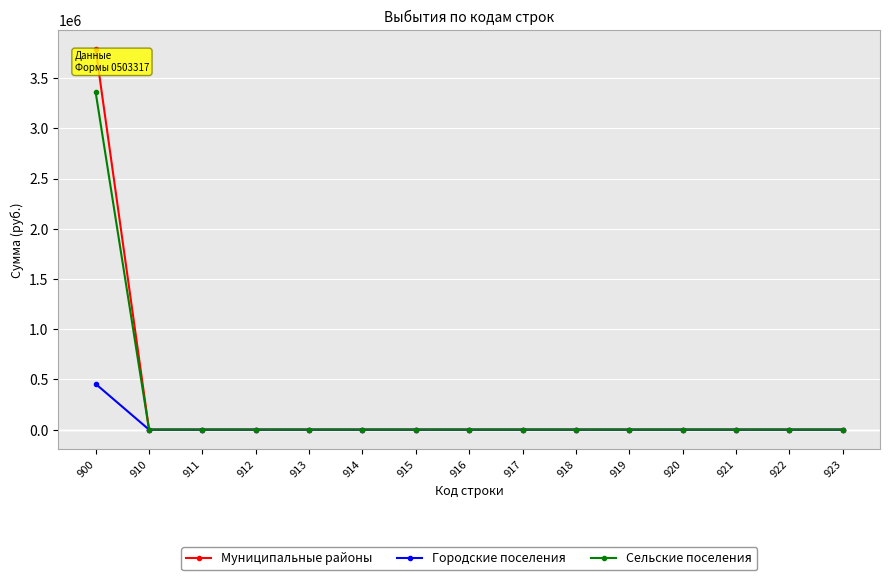

Which series has the largest range (max minus min)?

Муниципальные районы